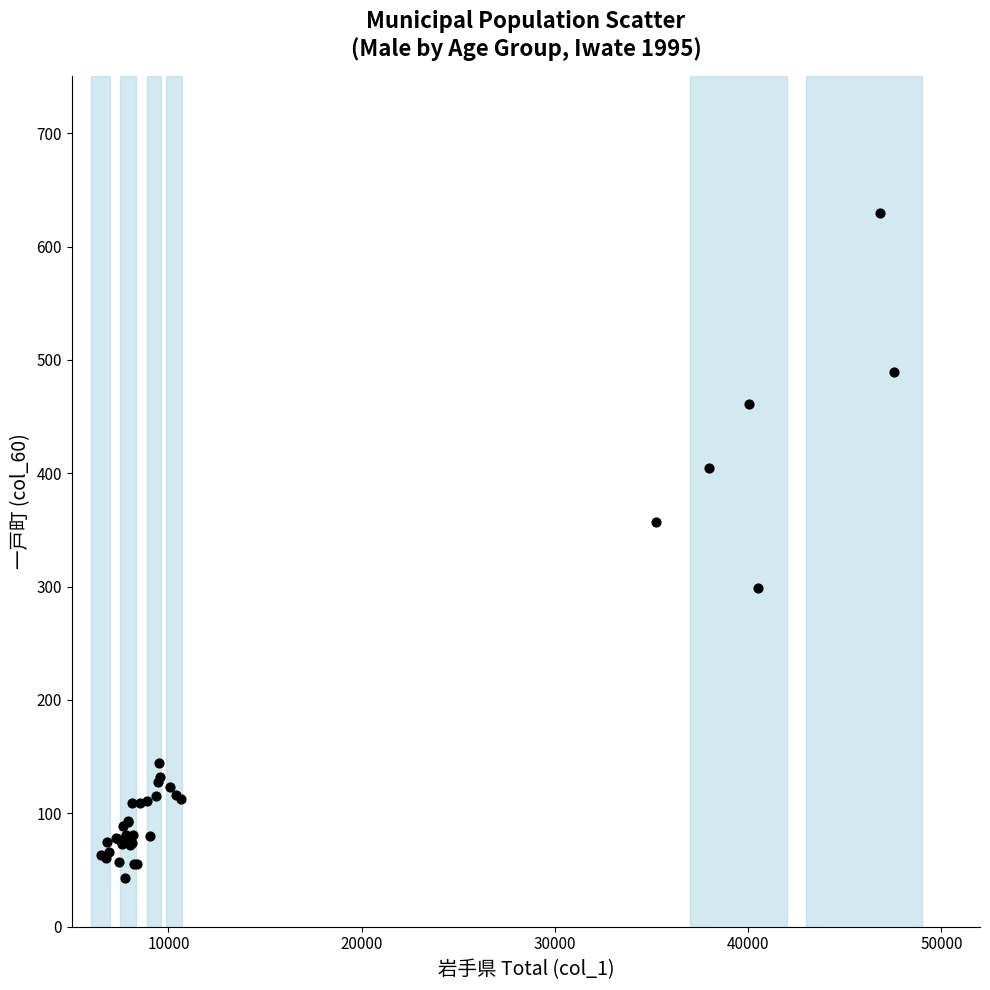

What Y value in the scatter plot is closest to 336?

357